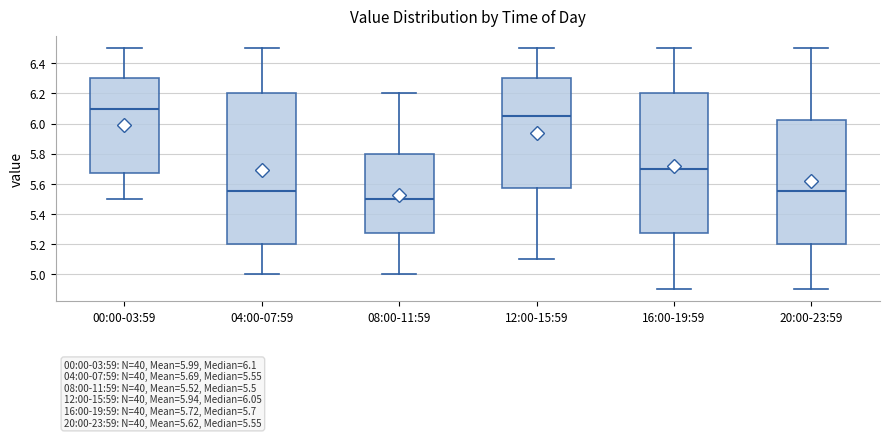

Which box is the tallest, from its lower edge to its upper edge?

04:00-07:59